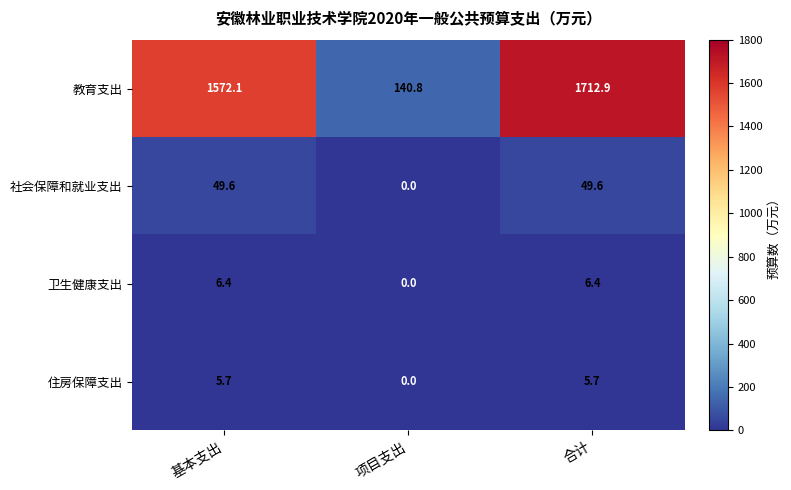

What is the difference between the maximum and minimum values in the 住房保障支出 series?

5.7